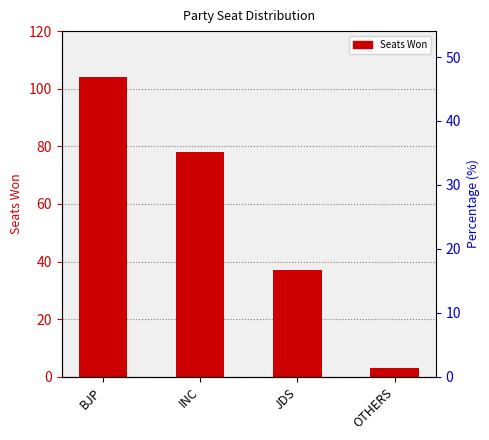

True or false: the data shows 37 at JDS.

True